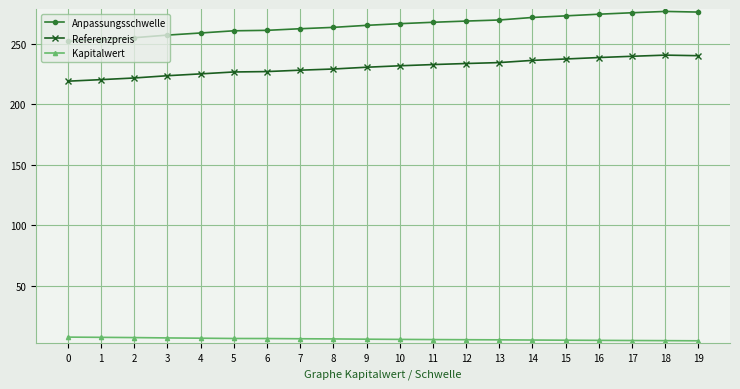

What is the difference between the maximum and second lowest values in the Referenzpreis series?

20.2